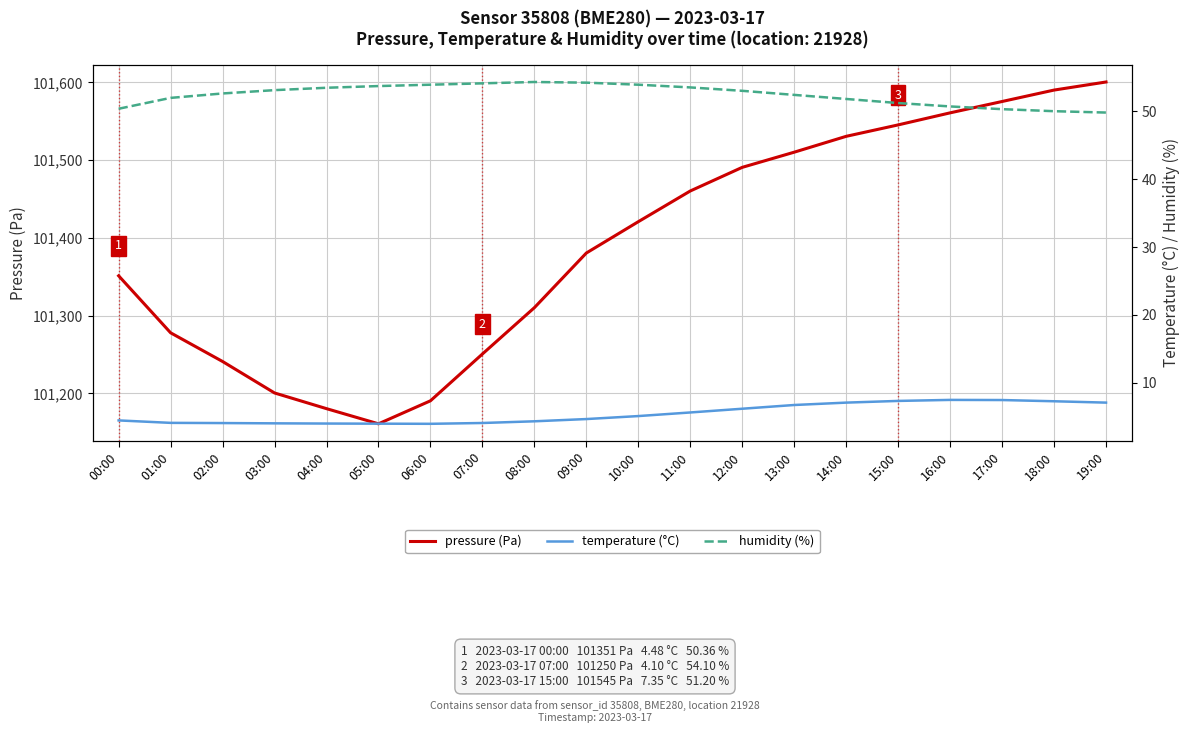

Does the chart have visible grid lines?

Yes